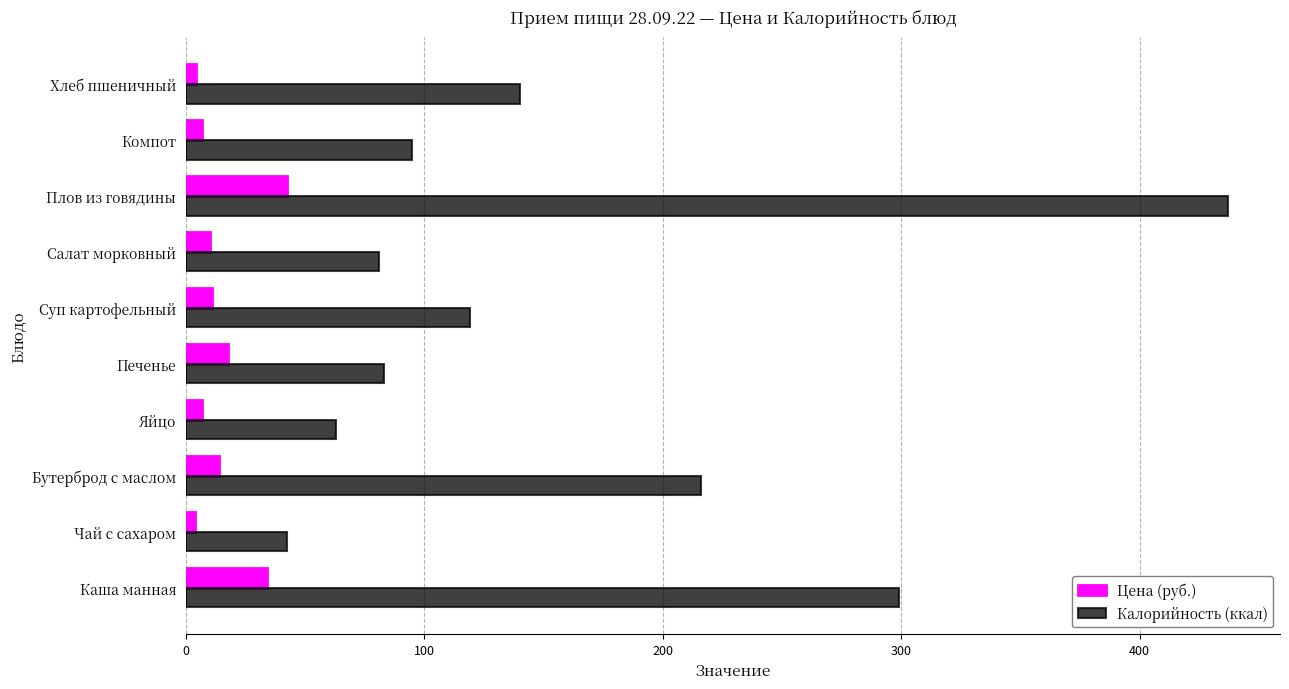

What is the average value of the Цена (руб.) series?

15.1